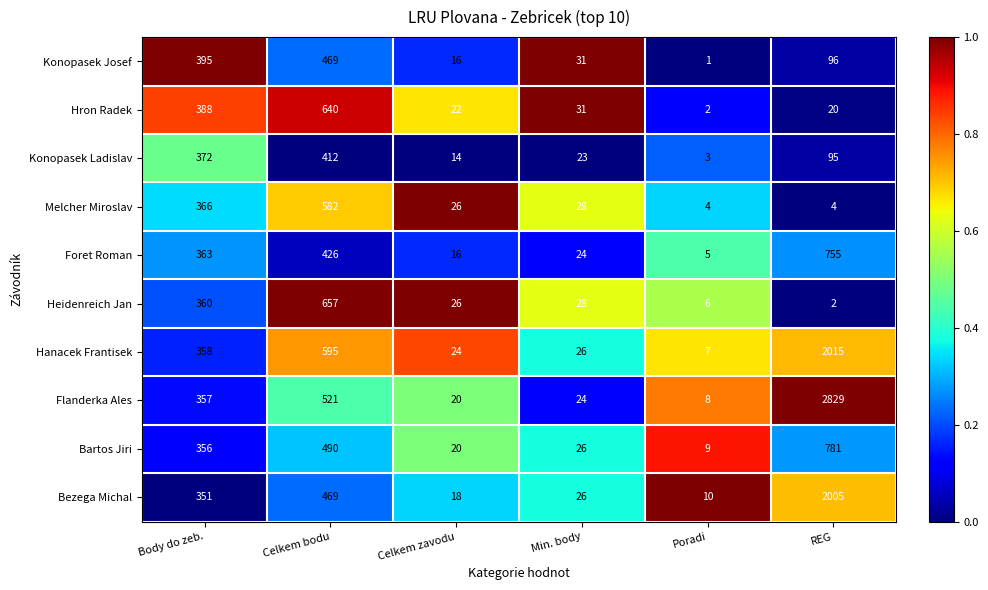

What is the difference between the maximum and minimum values in the Konopasek Ladislav series?

409